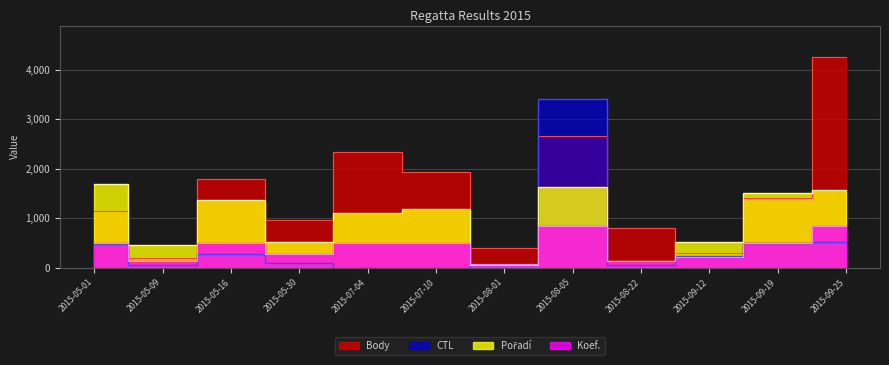

In CTL, how many points are higher than both neighbors (excluding endpoints)?

2